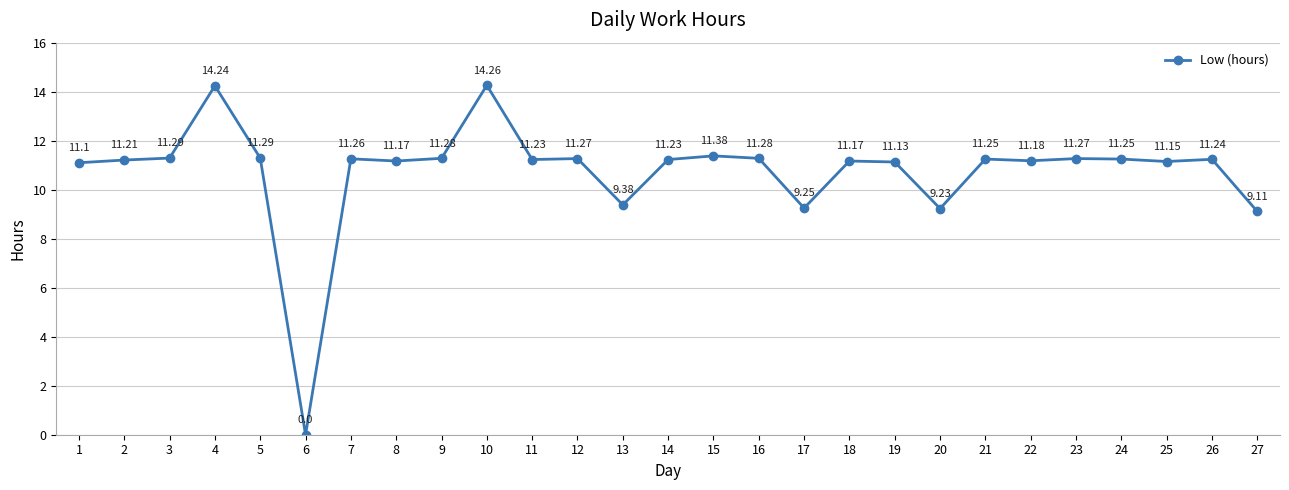

What is the value of the 8th point from the left?

11.2